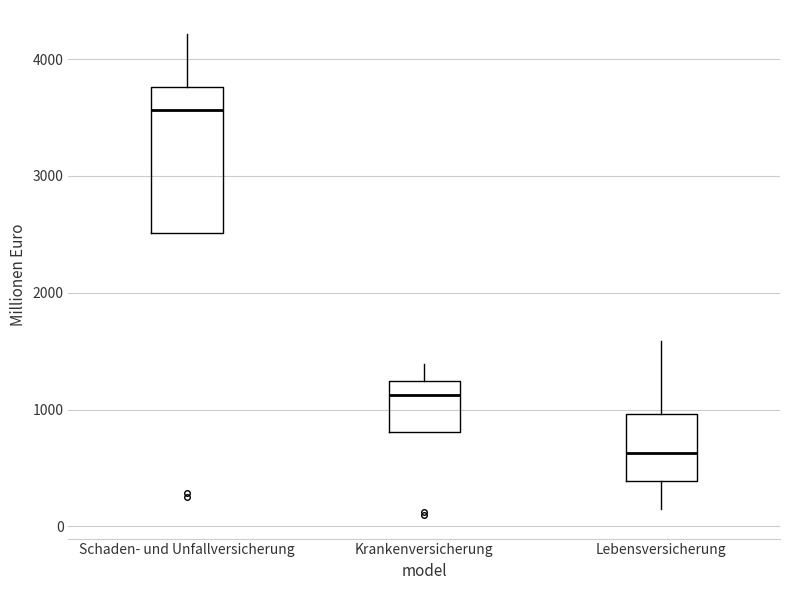

Comparing the boxes themselves (not the whiskers), which one is the tallest?

Schaden- und Unfallversicherung